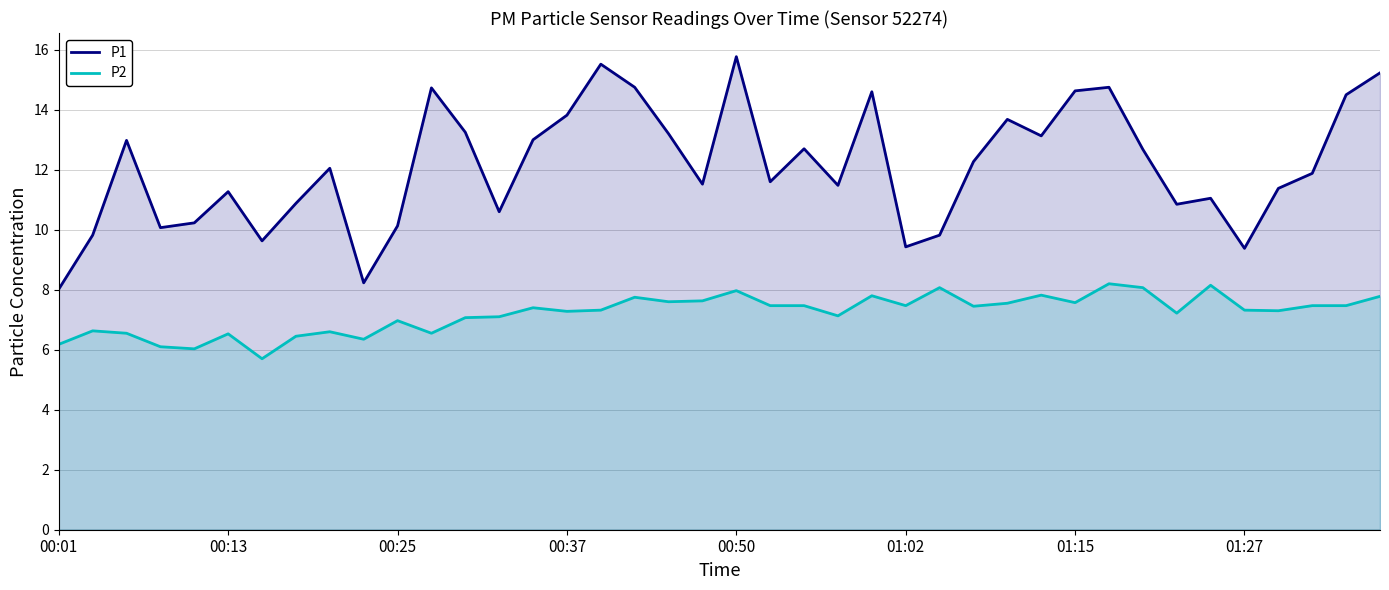

At how many categories does at least one series exceed 13?

14